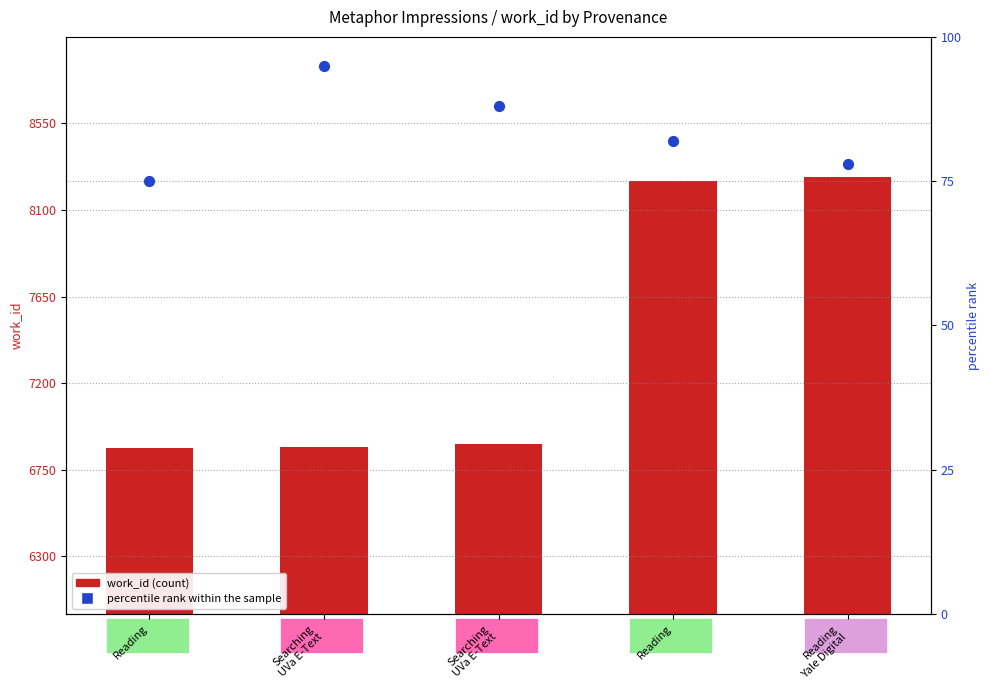

Which series has the largest Y range (max minus min)?

work_id